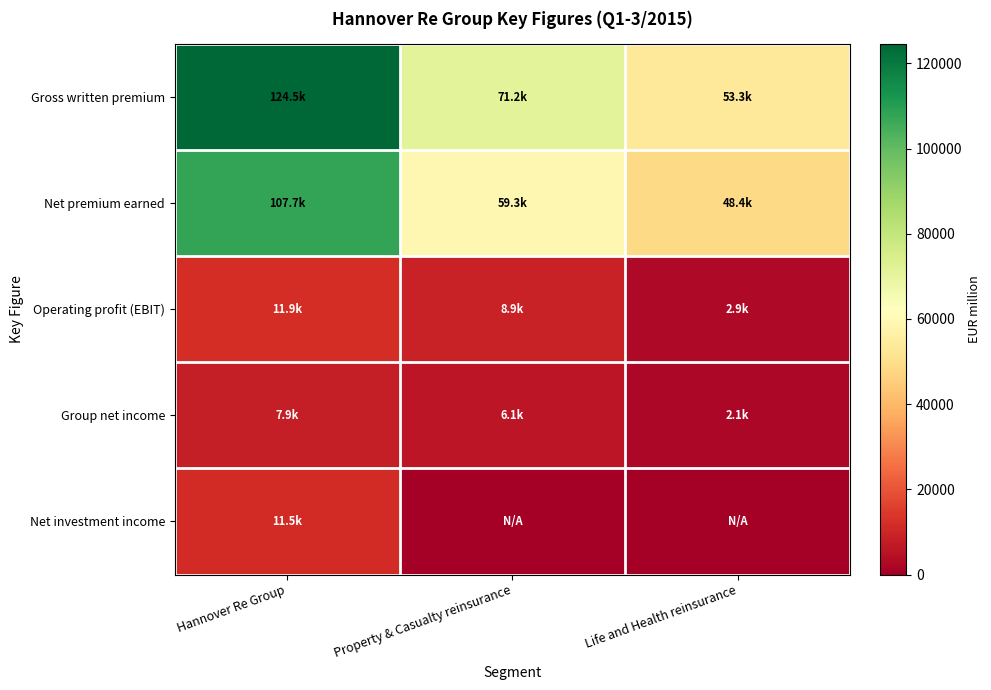

What is the total value across all series at Hannover Re Group?

263460.6